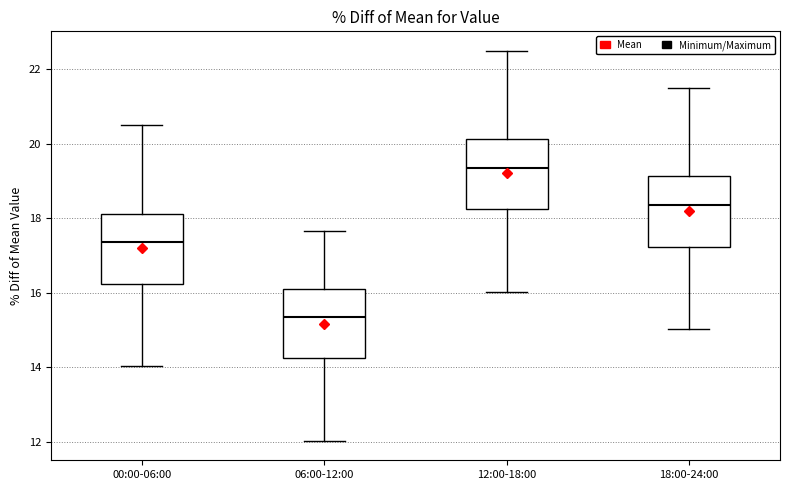

Reading left to right, transcribe this box plot: for each box, give where its median line is, the range the box spans, and where its two whiskers end, as read against the y-axis. The values are not printed on the chart, so give them approximately, as read against the axis.

00:00-06:00: median 17.4, box 16.2 to 18.2, whiskers 14.0 to 20.6
06:00-12:00: median 15.4, box 14.2 to 16.2, whiskers 12.0 to 17.6
12:00-18:00: median 19.4, box 18.2 to 20.2, whiskers 16.0 to 22.6
18:00-24:00: median 18.4, box 17.2 to 19.2, whiskers 15.0 to 21.6